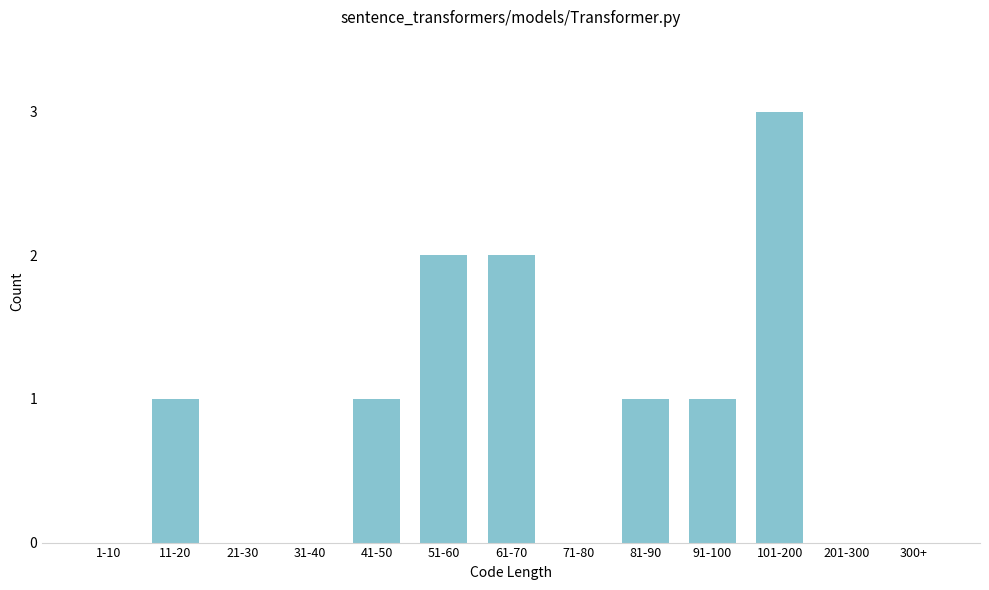

Reading left to right, list all the values displayed in this chart.

1-10=0	11-20=1	21-30=0	31-40=0	41-50=1	51-60=2	61-70=2	71-80=0	81-90=1	91-100=1	101-200=3	201-300=0	300+=0